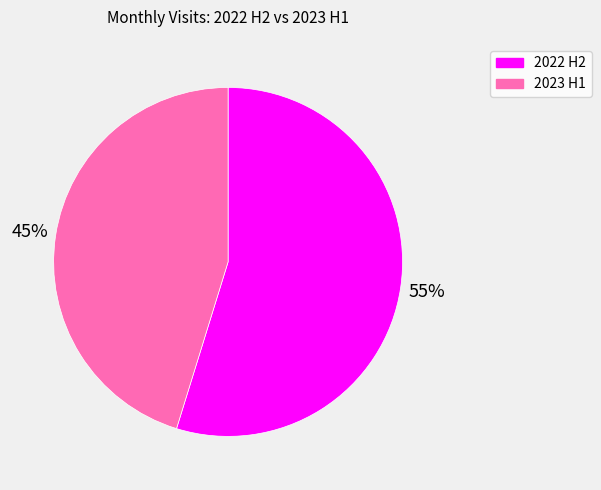

Rank the categories by value from lowest to highest.

2023 H1, 2022 H2